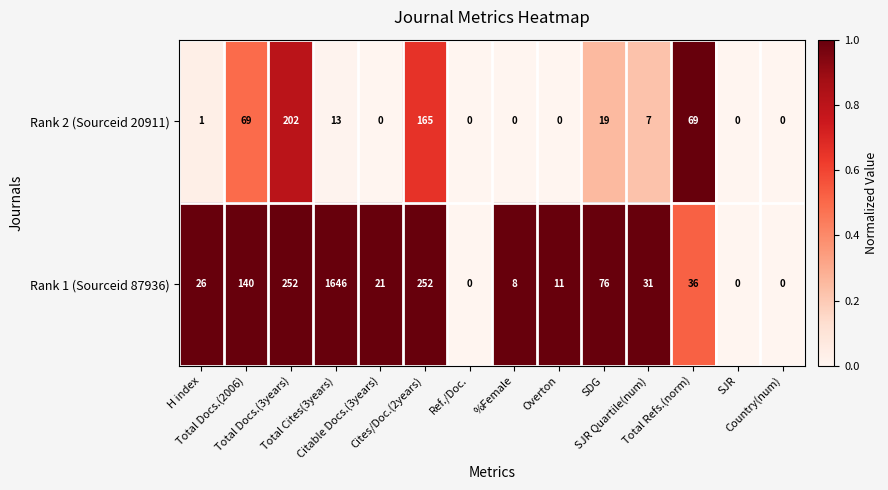

What is the total value across all series at Total Docs.(3years)?

454